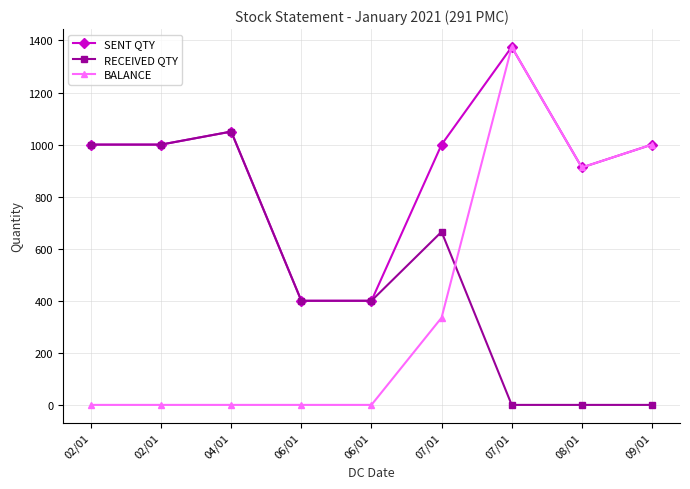

Where is SENT QTY nearest to the value 887?

08/01